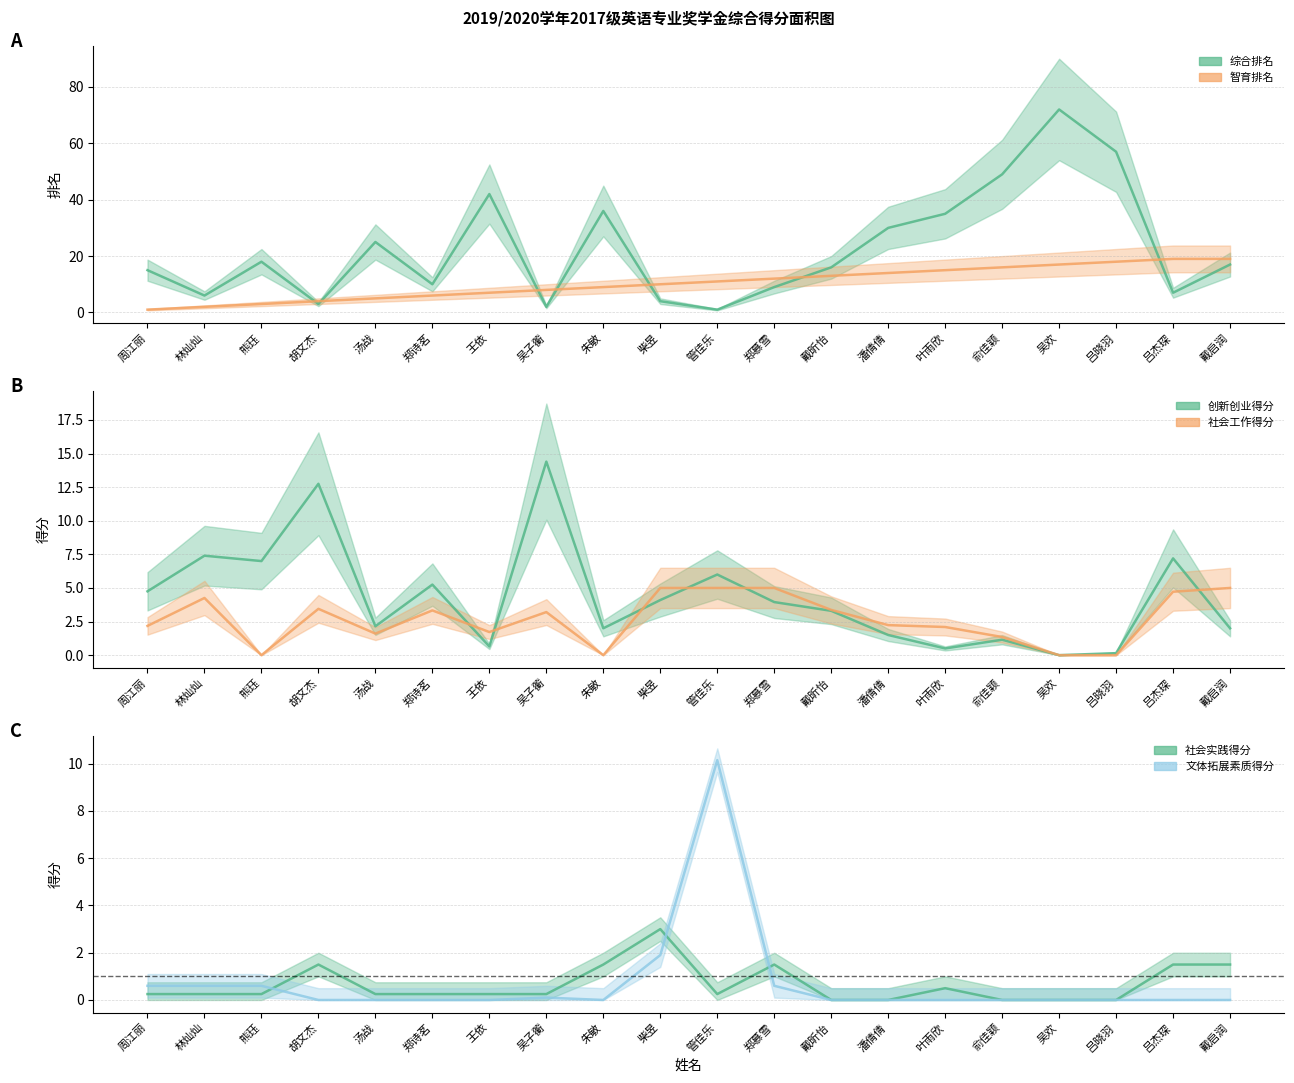

Reading left to right, what are all the values shown in this chart?

综合排名: 15.0	6.0	18.0	3.0	25.0	10.0	42.0	2.0	36.0	4.0	1.0	9.0	16.0	30.0	35.0	49.0	72.0	57.0	7.0	17.0
智育排名: 1.0	2.0	3.0	4.0	5.0	6.0	7.0	8.0	9.0	10.0	11.0	12.0	13.0	14.0	15.0	16.0	17.0	18.0	19.0	19.0
社会实践得分: 0.2	0.2	0.2	1.5	0.2	0.2	0.2	0.2	1.5	3.0	0.2	1.5	0.0	0.0	0.5	0.0	0.0	0.0	1.5	1.5
创新创业得分: 4.8	7.4	7.0	12.8	2.1	5.2	0.7	14.4	2.0	4.1	6.0	4.0	3.3	1.5	0.5	1.1	0.0	0.1	7.2	2.0
社会工作得分: 2.2	4.3	0.0	3.4	1.6	3.3	1.7	3.2	0.0	5.0	5.0	5.0	3.4	2.2	2.1	1.4	0.0	0.0	4.7	5.0
文体拓展素质得分: 0.6	0.6	0.6	0.0	0.0	0.0	0.0	0.1	0.0	1.9	10.2	0.6	0.0	0.0	0.0	0.0	0.0	0.0	0.0	0.0